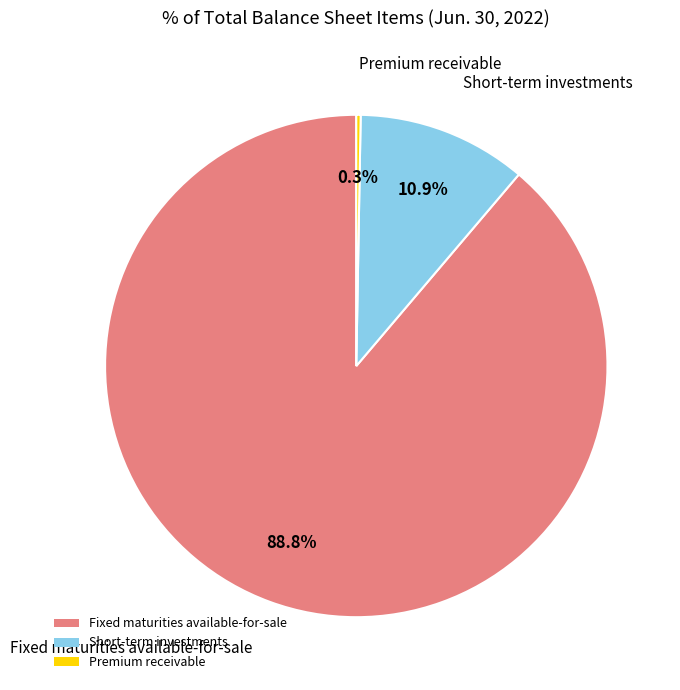

Count the number of slices in the pie.

3